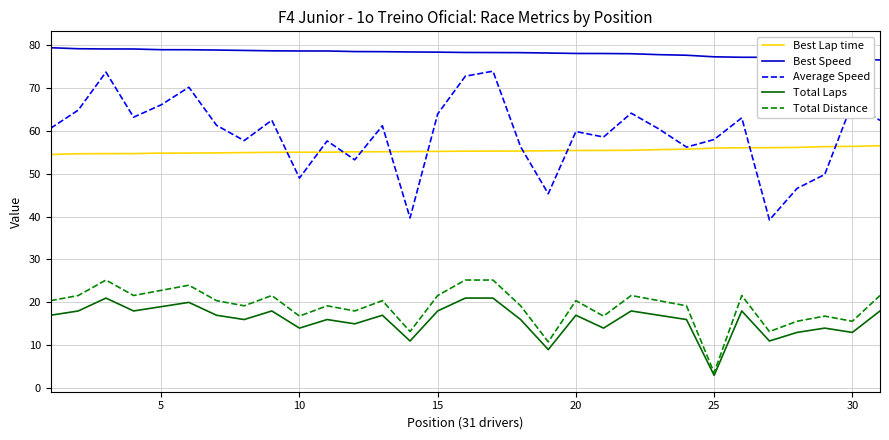

Which series has the largest total across all categories?

Best Speed